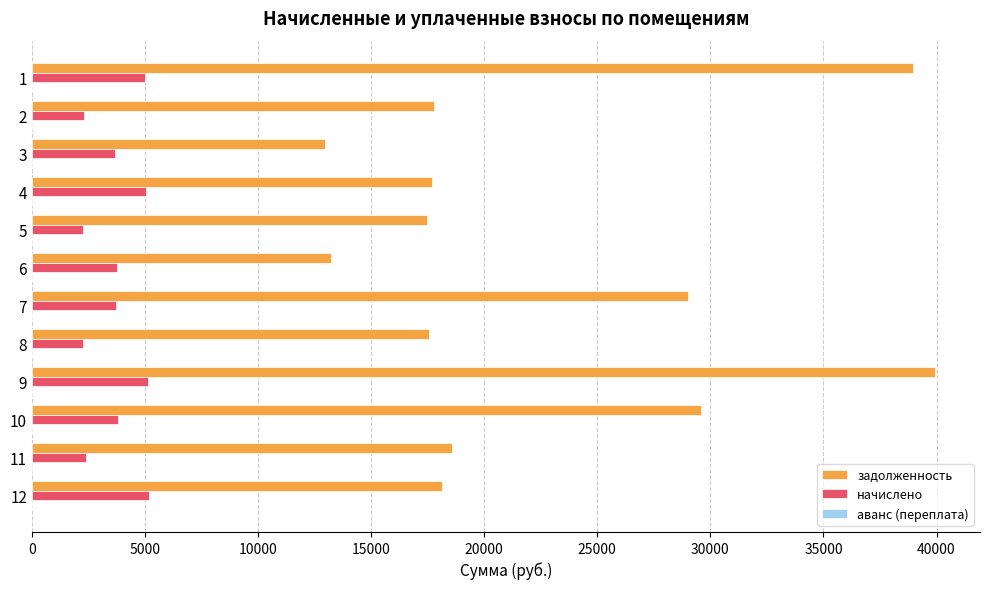

What is the difference between the maximum and minimum values in the начислено series?

2926.9